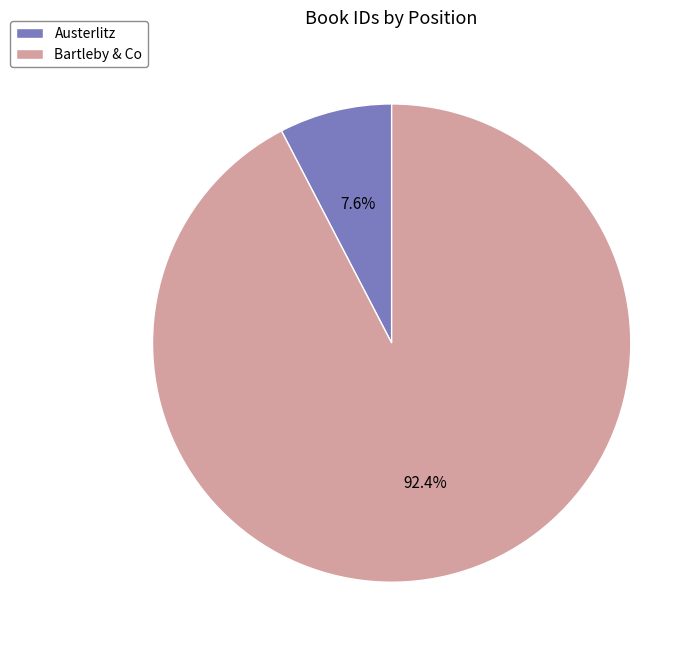

Which category accounts for the majority?

Bartleby & Co